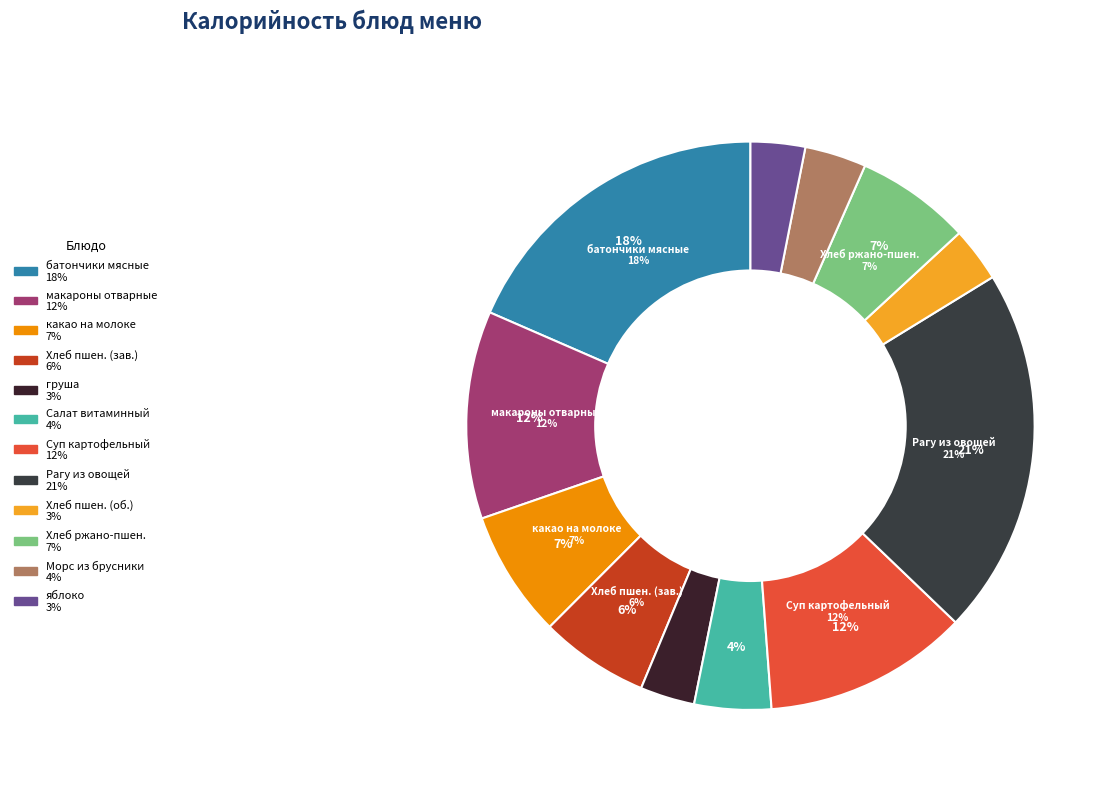

What is the change in value from макароны отварные to груша?

-132.1